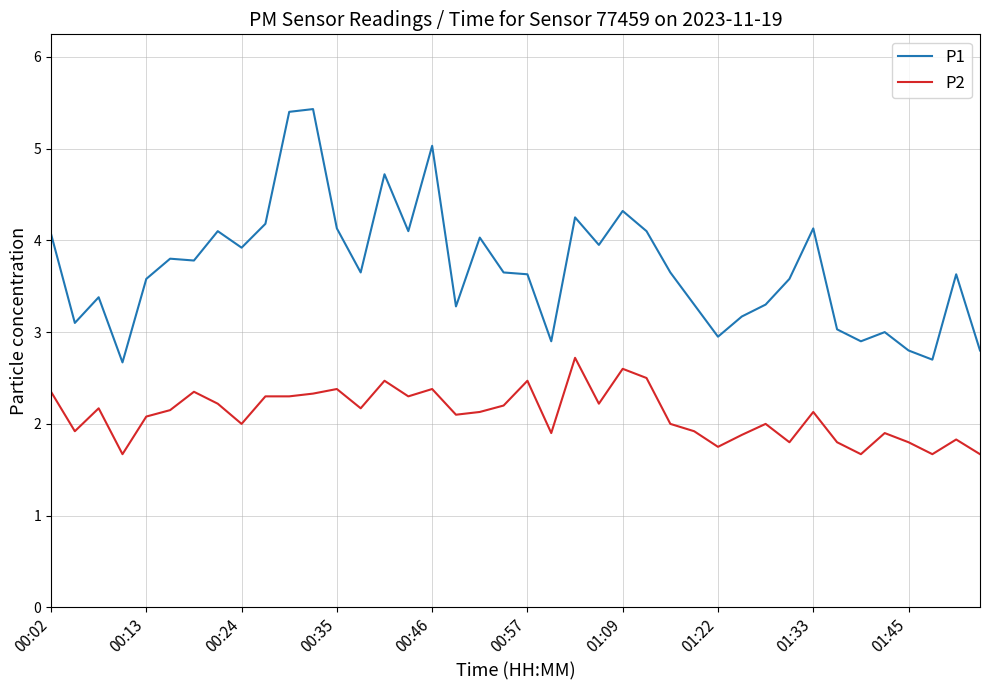

List the series in order of their peak value, lowest first.

P2, P1